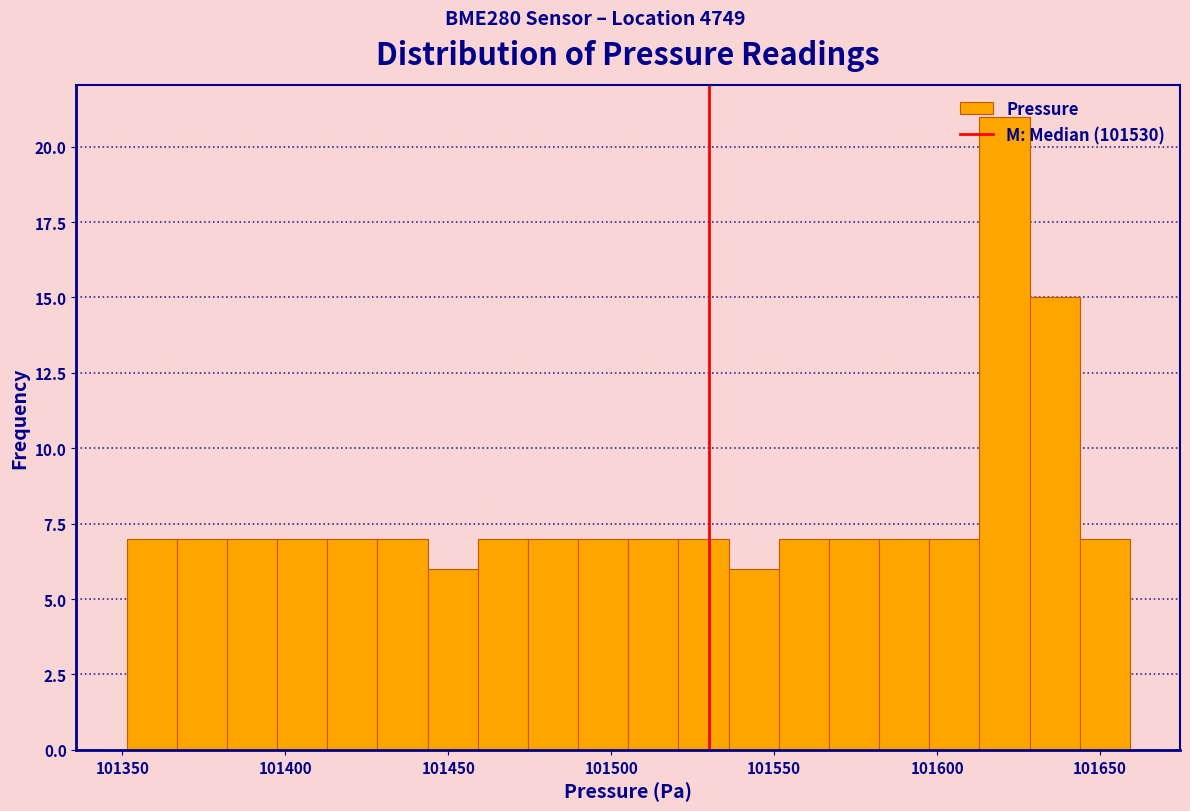

Read against the x-axis, roughly where is the centre of the tallest bar?

101620